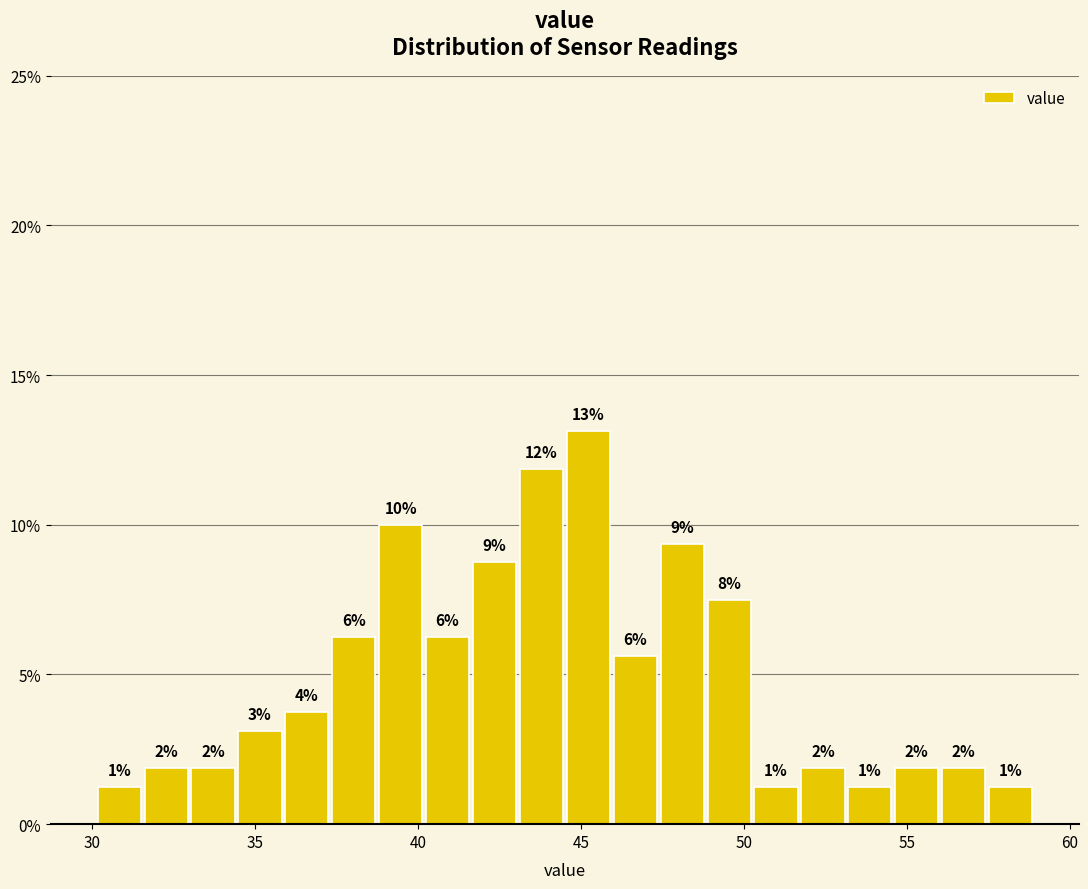

Read against the x-axis, roughly where is the centre of the tallest bar?

45.0